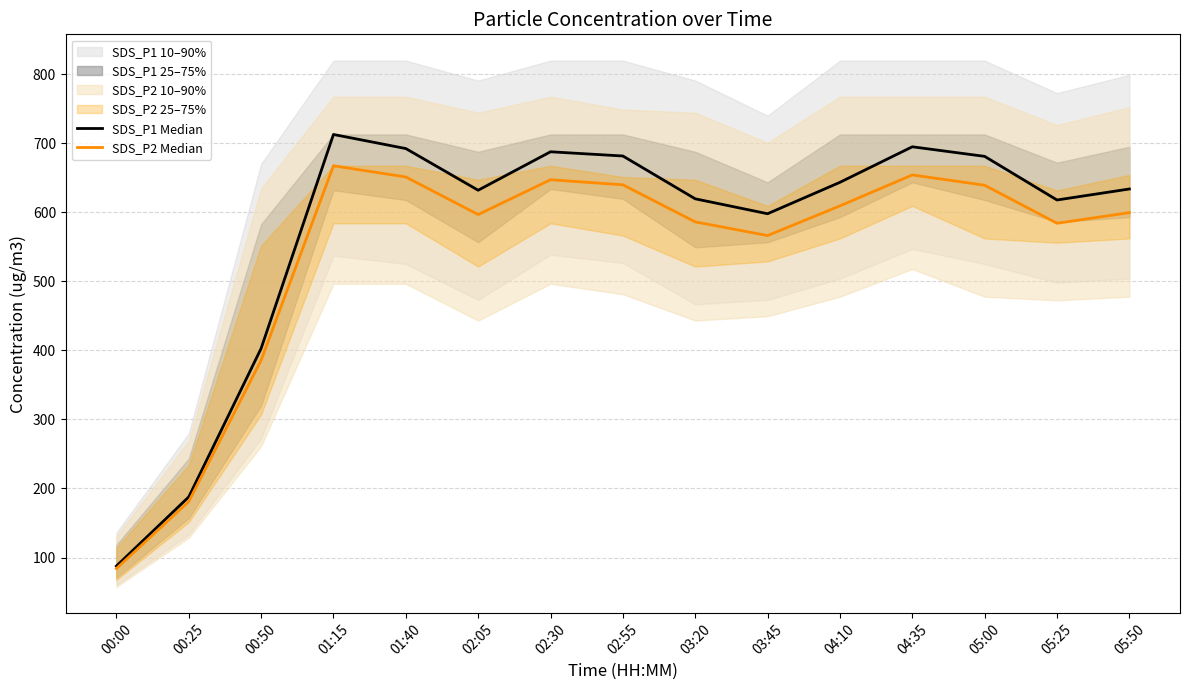

True or false: SDS_P2 Median has more than 0 interior local peaks.

True